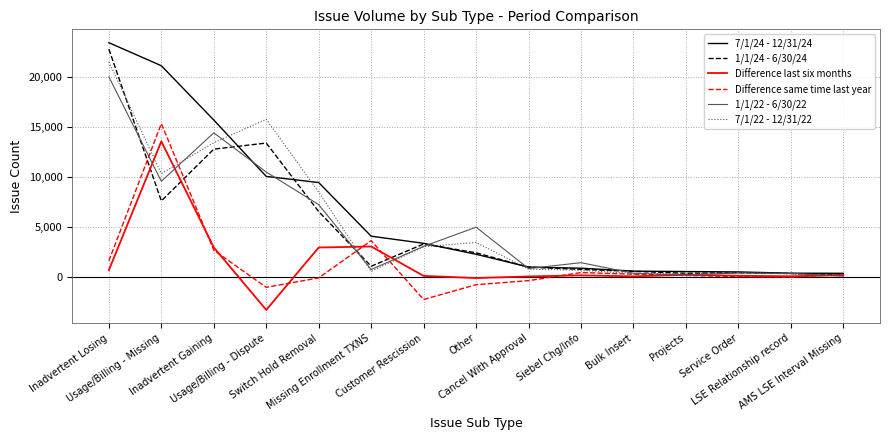

At which category is the sum across all series the highest?

Inadvertent Losing